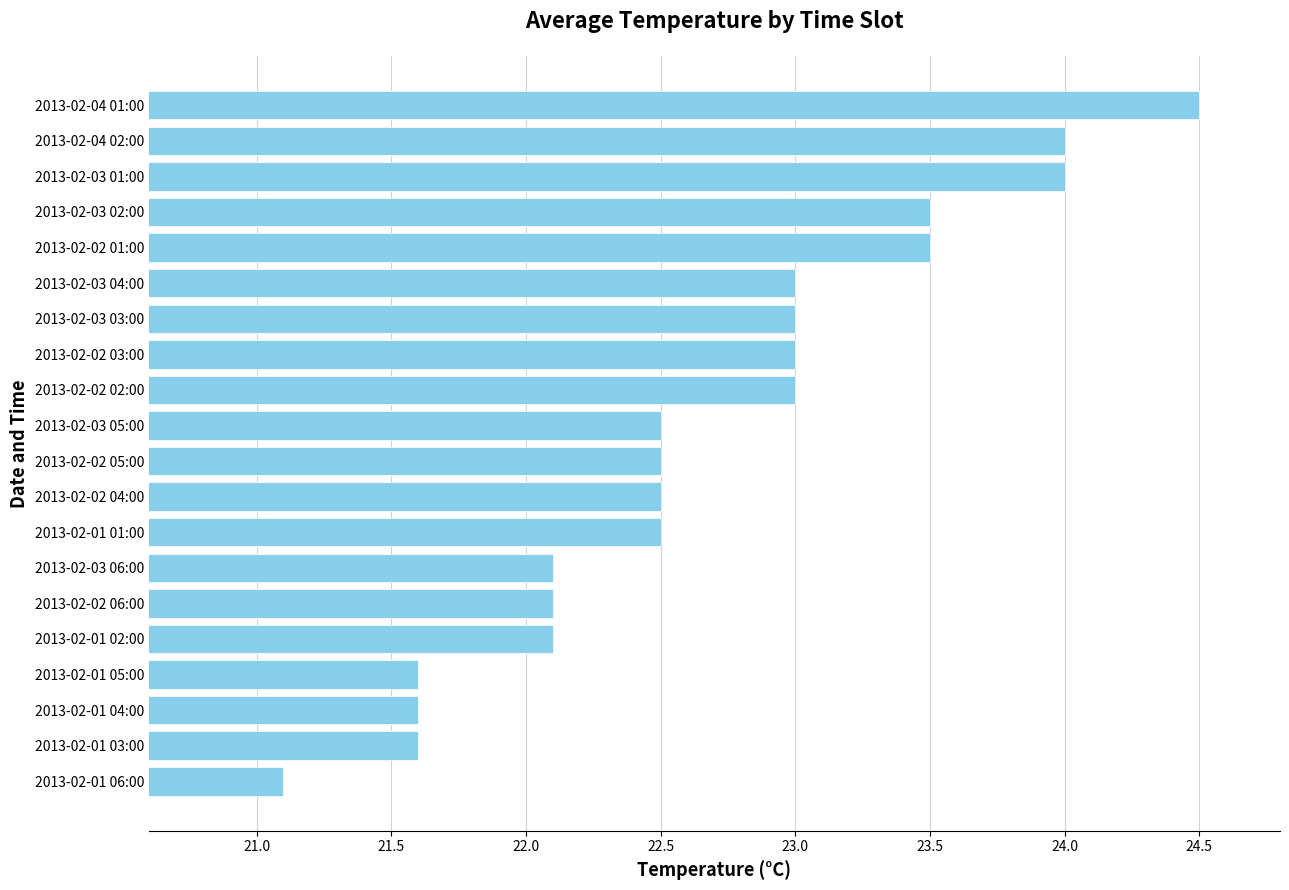

What is the difference between the maximum and minimum values?

3.4